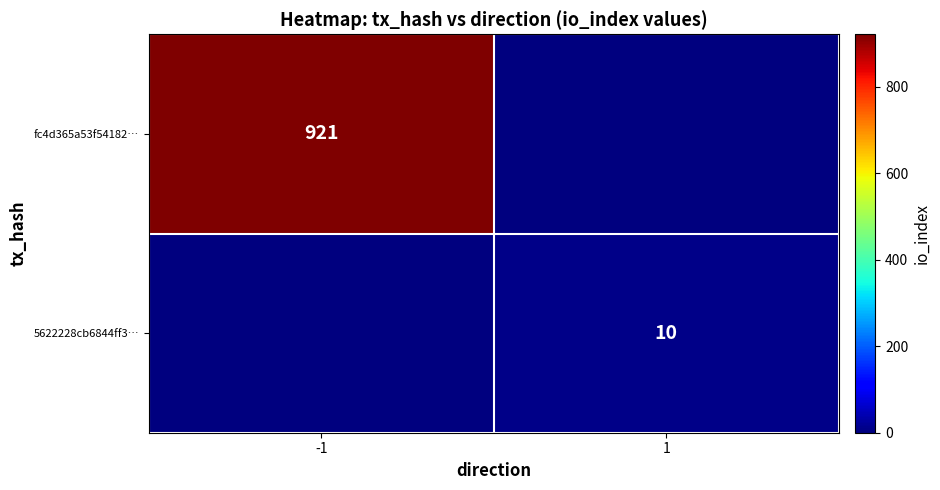

What is the total value across all series at 1?

10